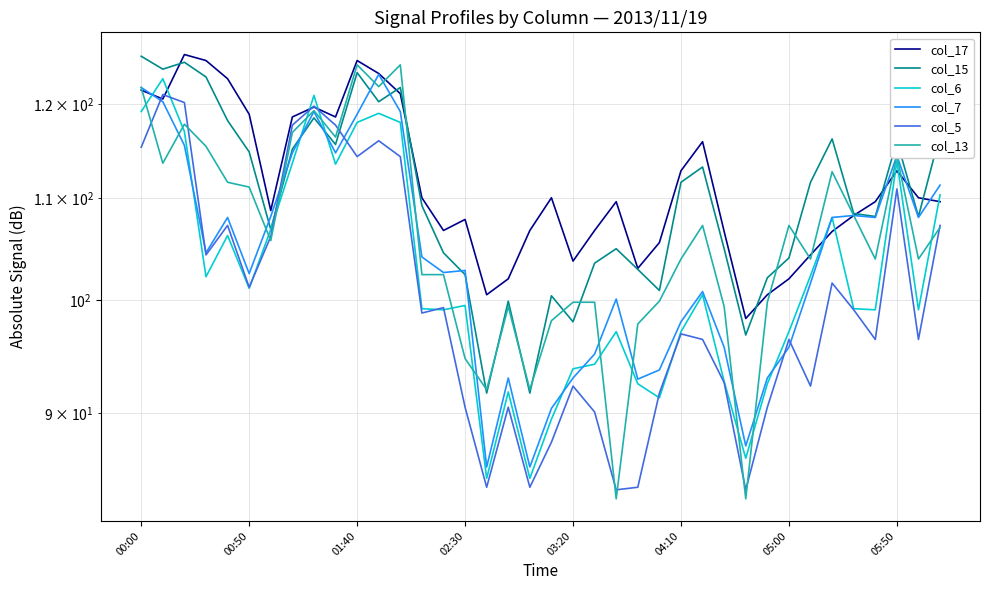

At 22, list the series in order from smallest to largest.

col_13, col_5, col_6, col_7, col_15, col_17